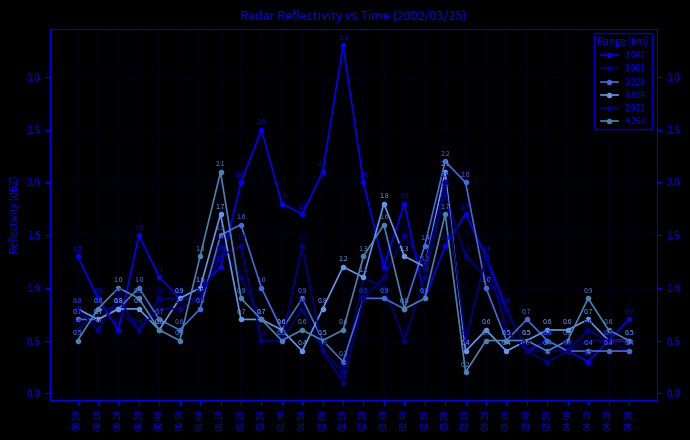

What is the difference between the second highest and second lowest values in the 2.047 series?

2.1